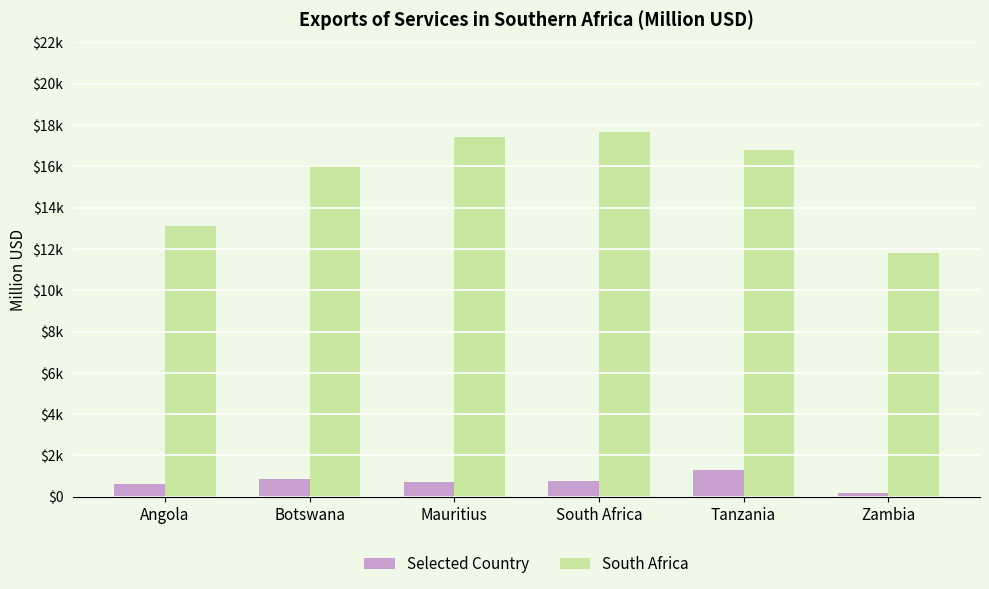

What are all the series names shown in the legend?

Selected Country, South Africa